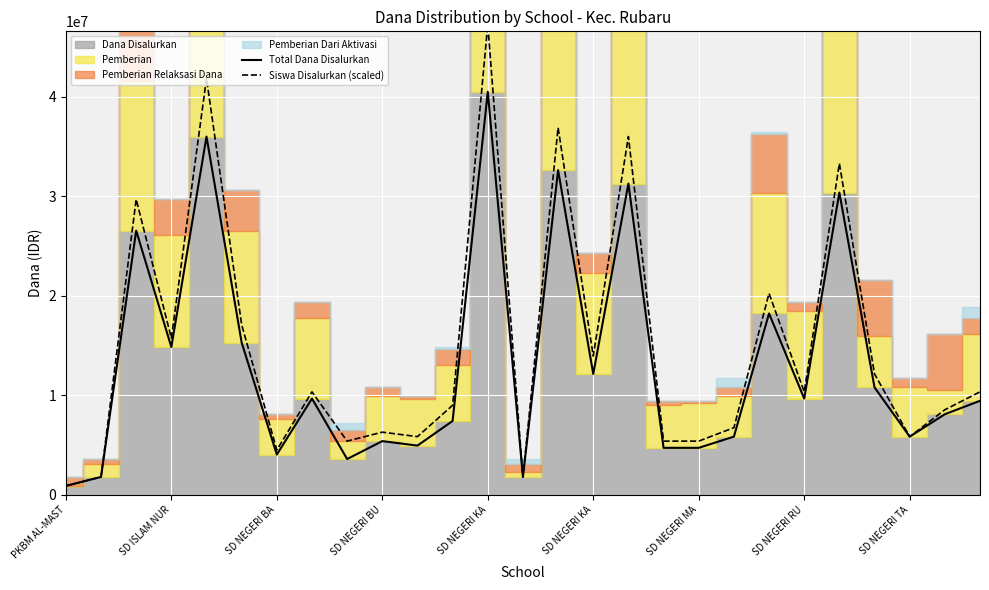

True or false: Siswa Disalurkan (scaled) and Total Dana Disalurkan cross at least once.

False